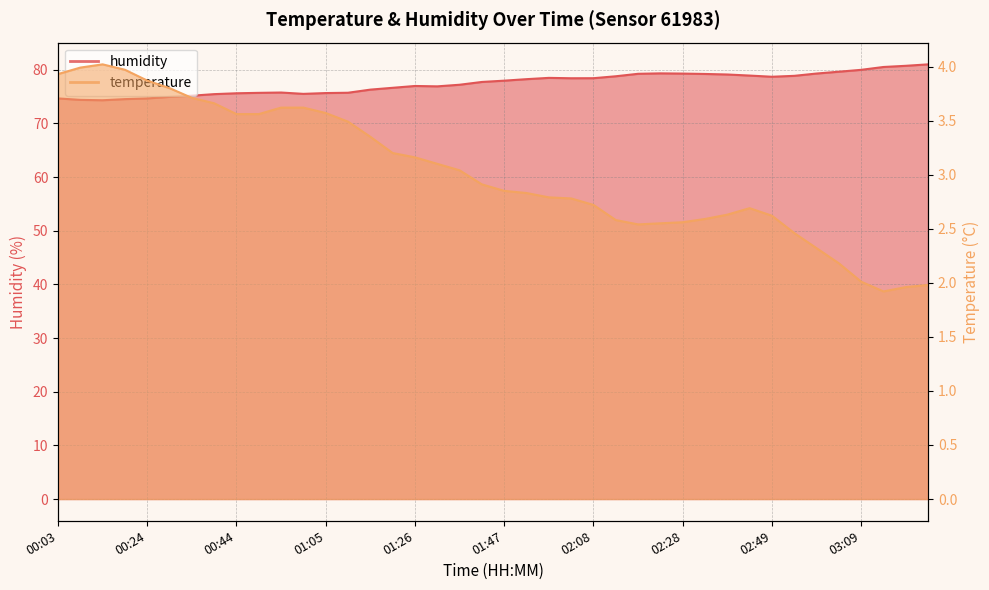

In temperature, how many points are higher than both neighbors (excluding endpoints)?

2